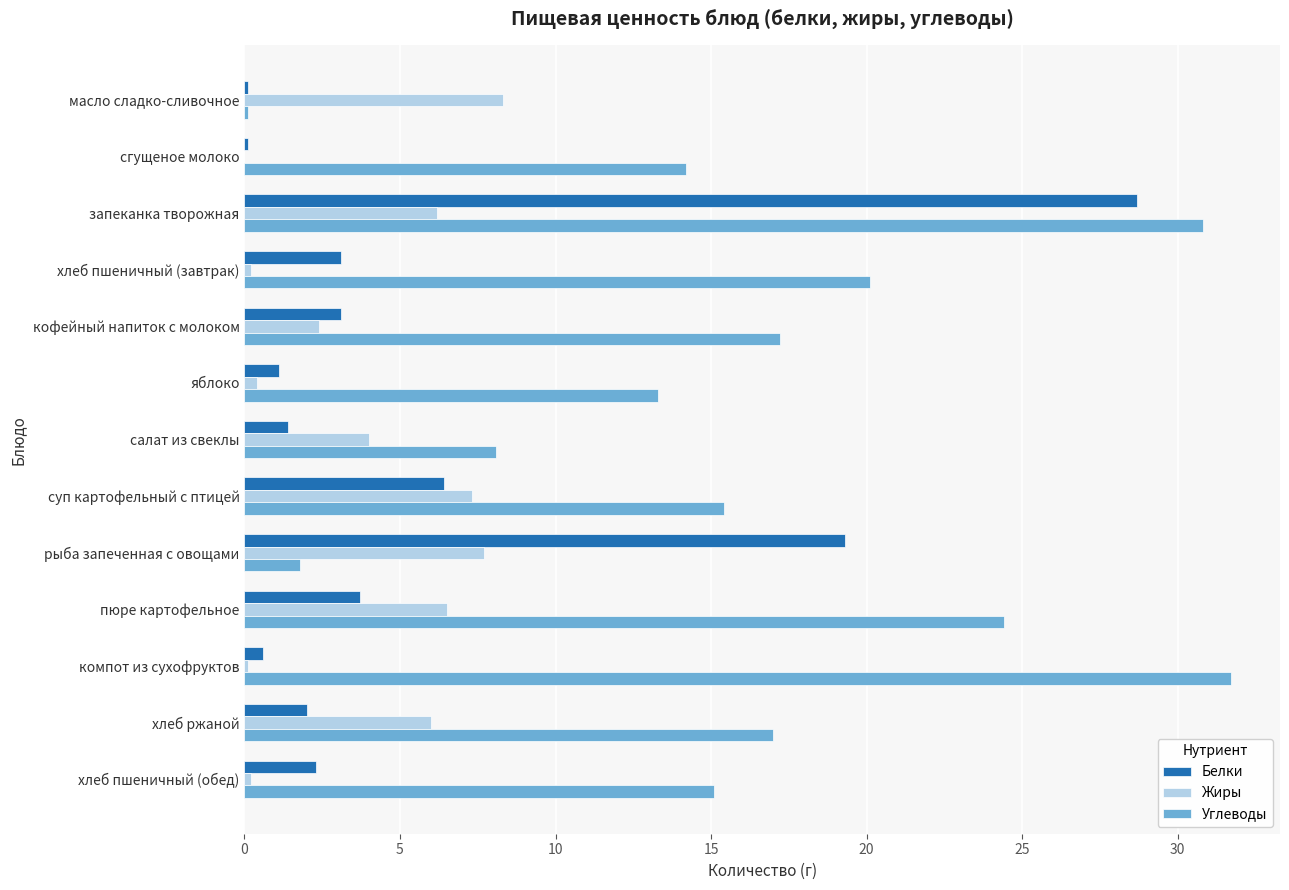

True or false: Белки has a value of 19.3 at рыба запеченная с овощами.

True